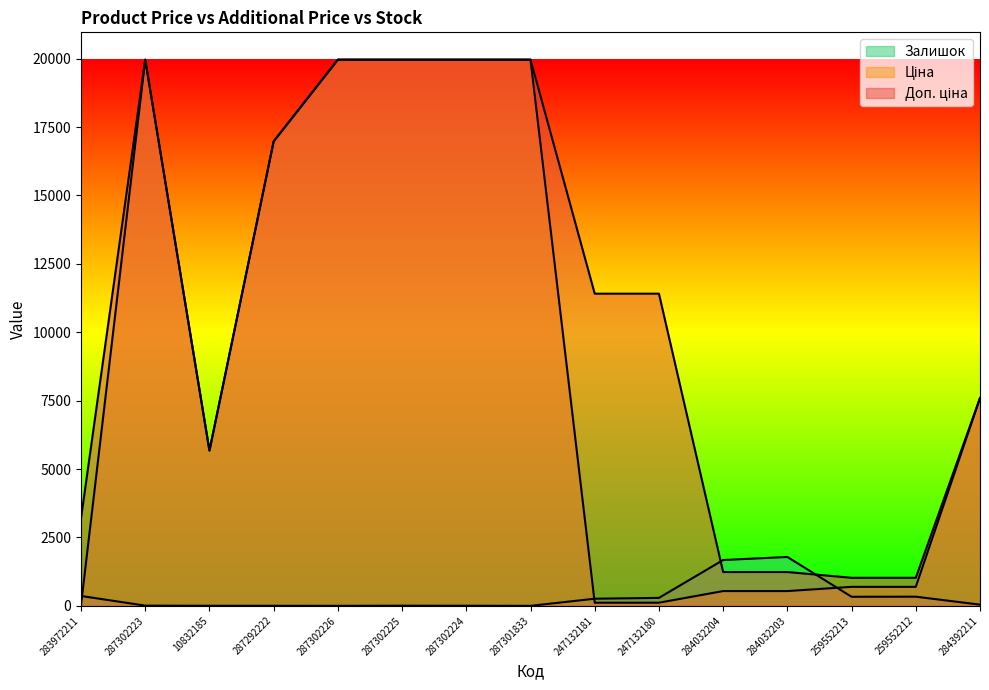

In Залишок, how many points are higher than both neighbors (excluding endpoints)?

3